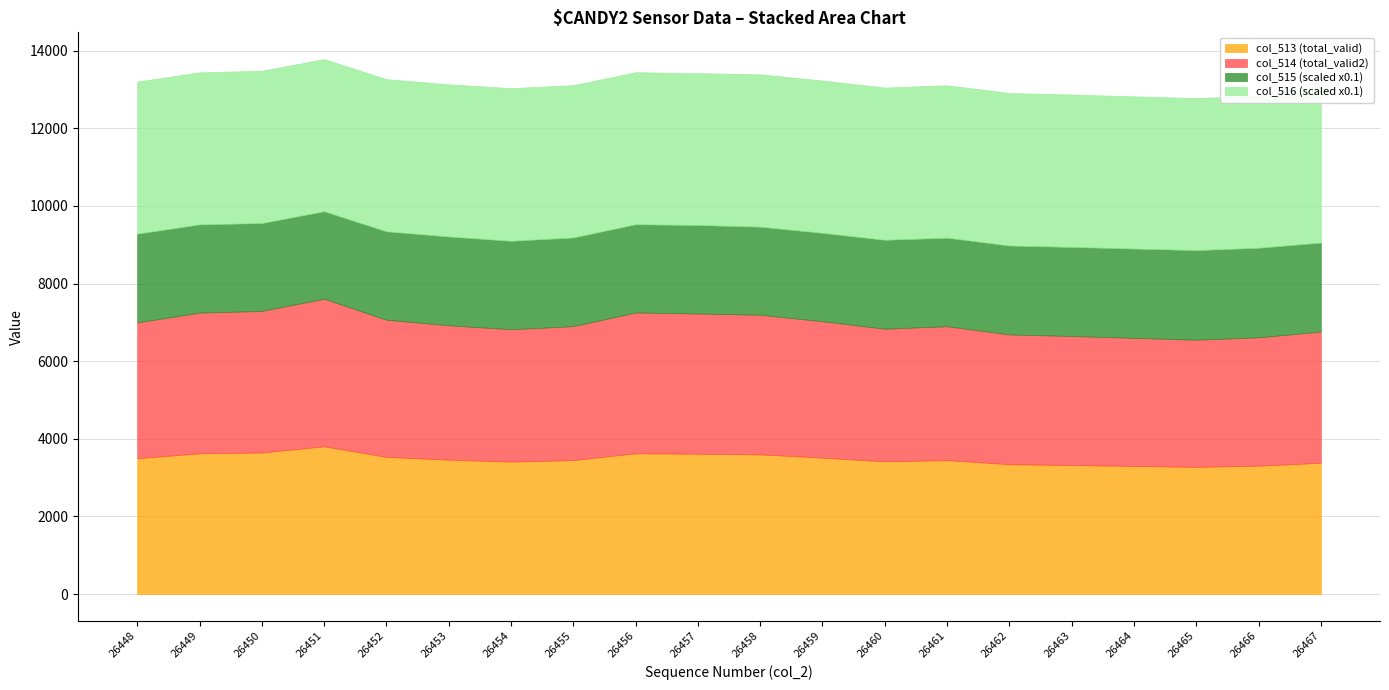

What is the highest value of the col_513 (total_valid) series?

3805.0